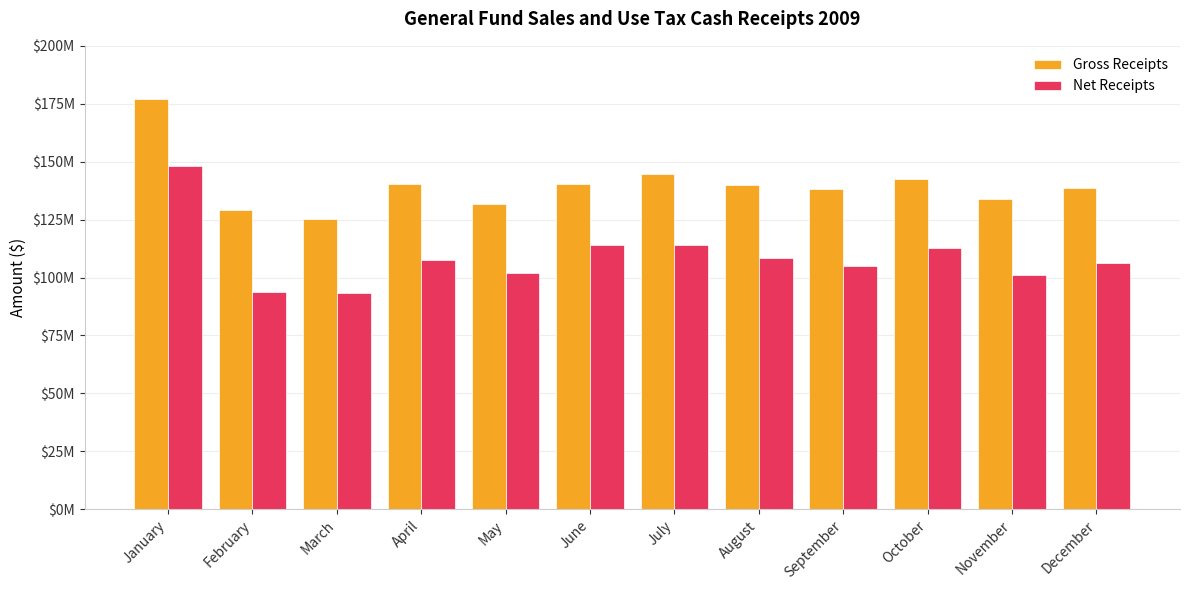

What is the sum of the Gross Receipts values at February and June?

269710179.7